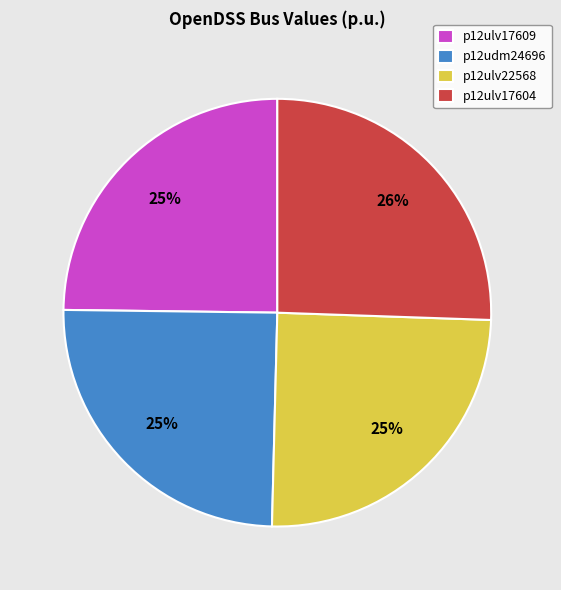

How many slices are in this pie chart?

4